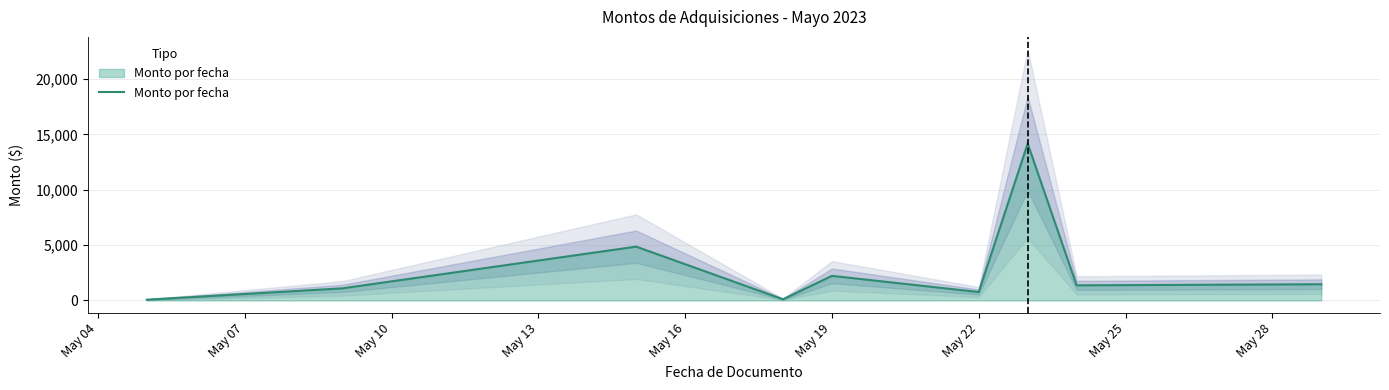

What is the highest value of the Monto por fecha series?

14175.1